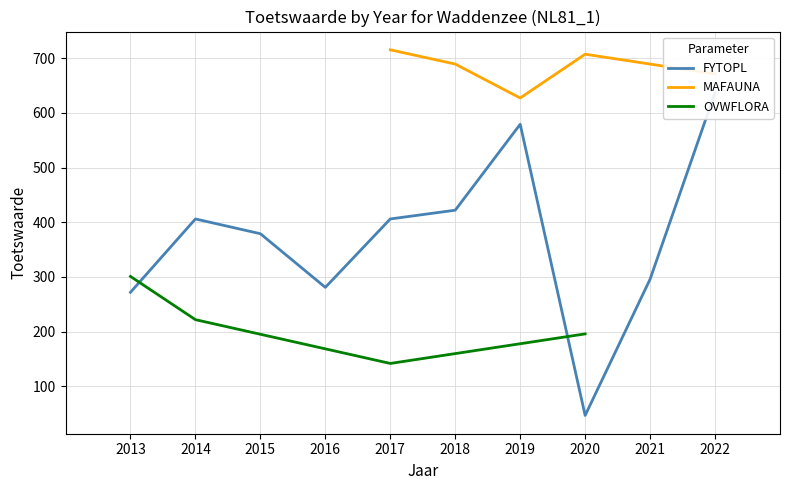

What is the highest value of the MAFAUNA series?

715